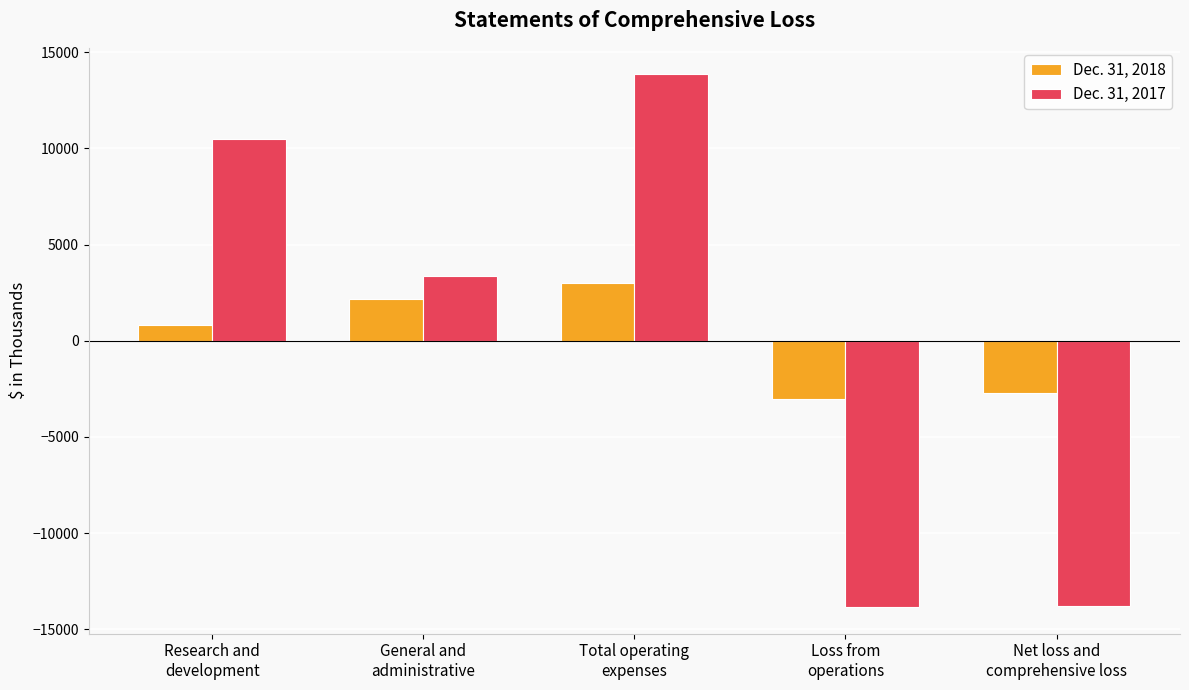

What value does the Dec. 31, 2017 series have at Total operating
expenses?

13842